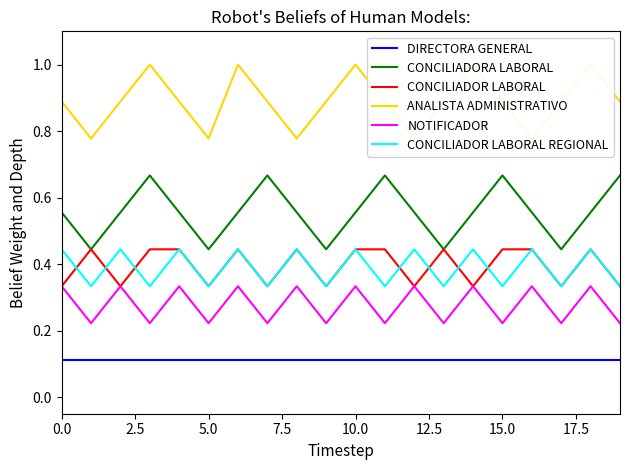

True or false: DIRECTORA GENERAL and CONCILIADOR LABORAL intersect in this chart.

False